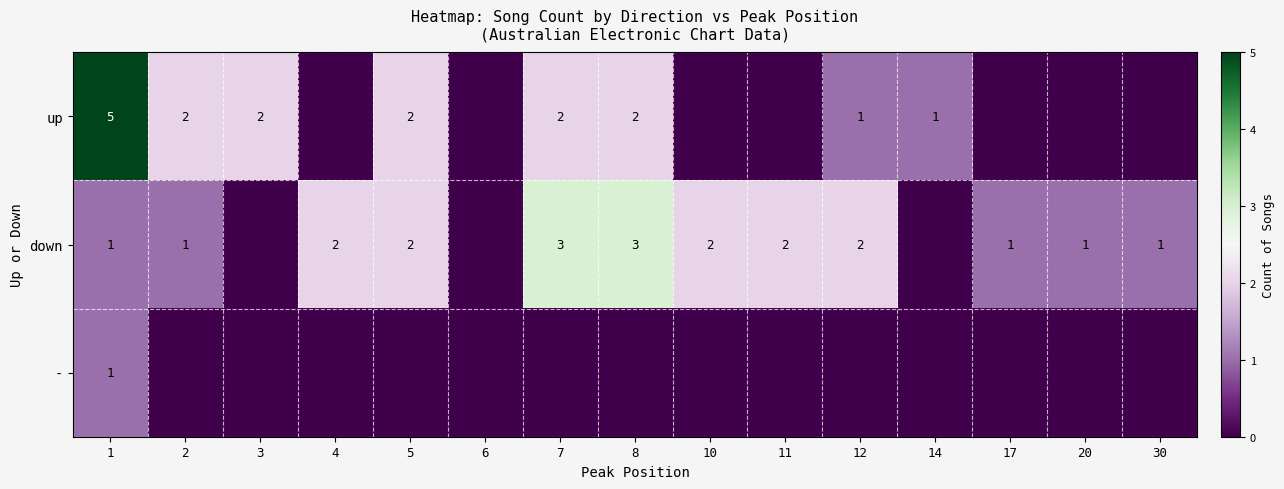

Is it true that down equals 0 at 2?

False